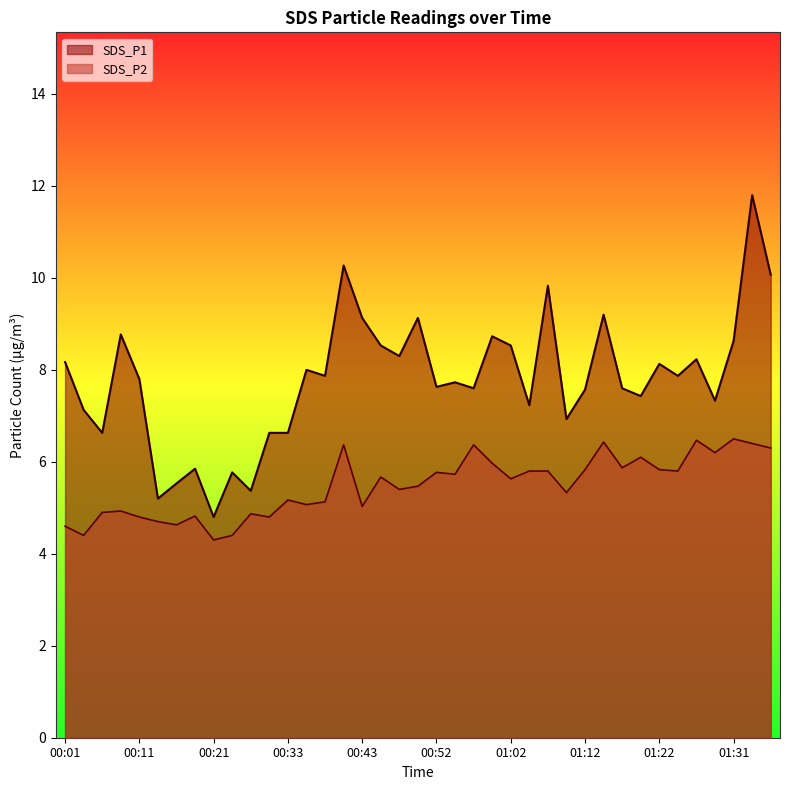

Is it true that SDS_P1 equals 8.7 at 01:00?

True